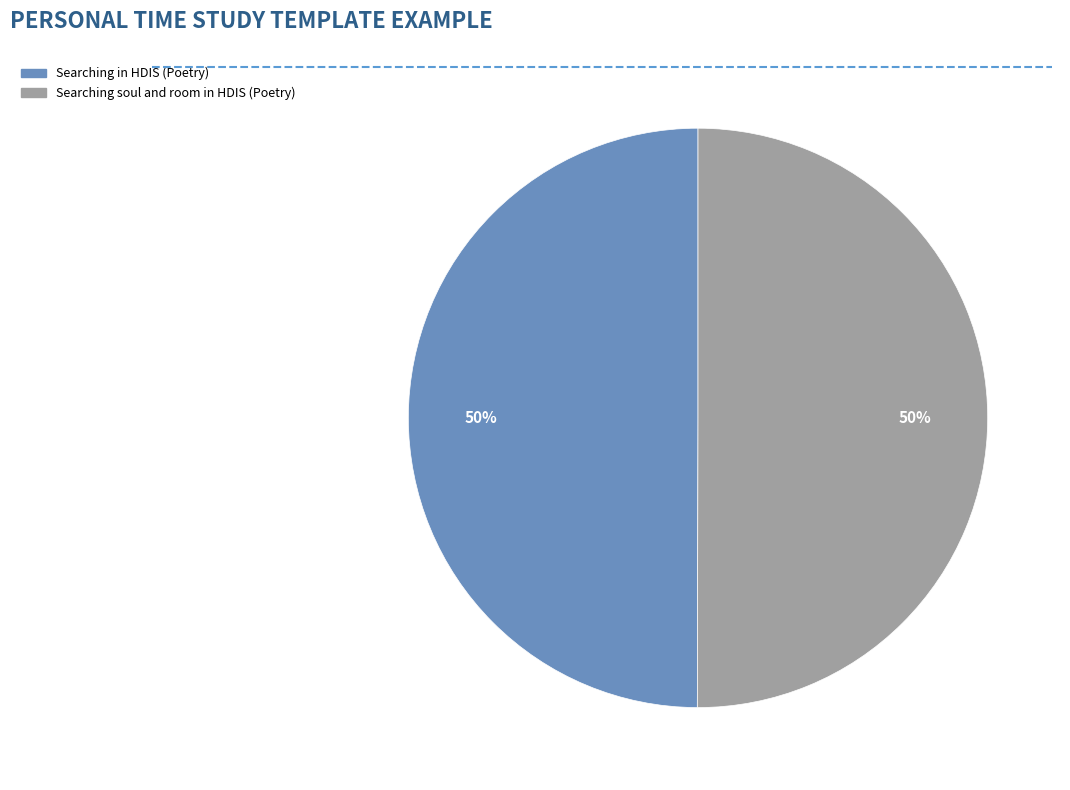

To the nearest percent, what is the combined percentage of Searching soul and room in HDIS (Poetry) and Searching in HDIS (Poetry)?

100%